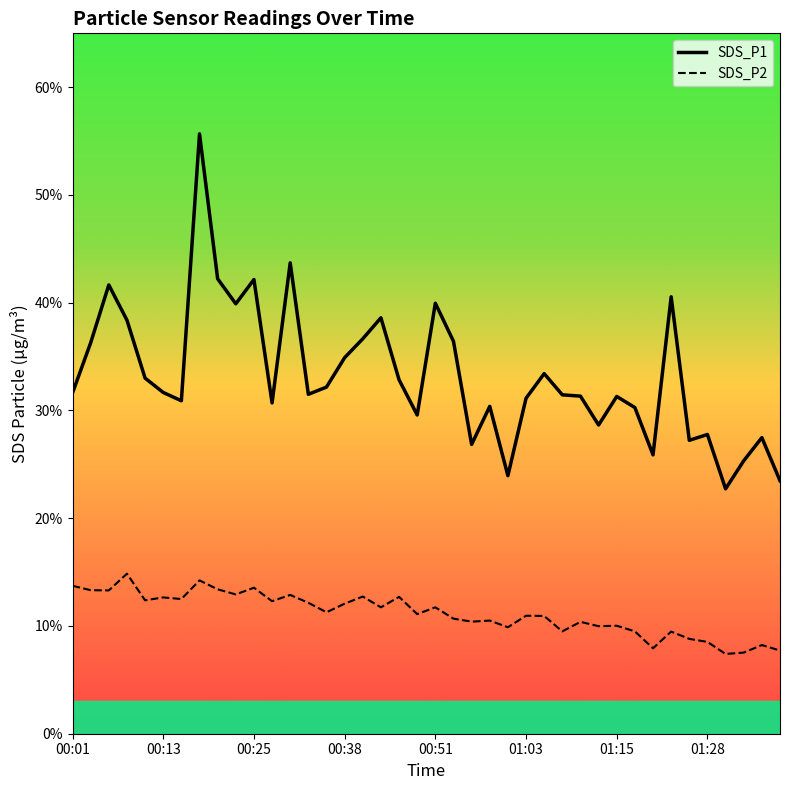

What is the value of the SDS_P1 point at the 25th from the left?

23.9